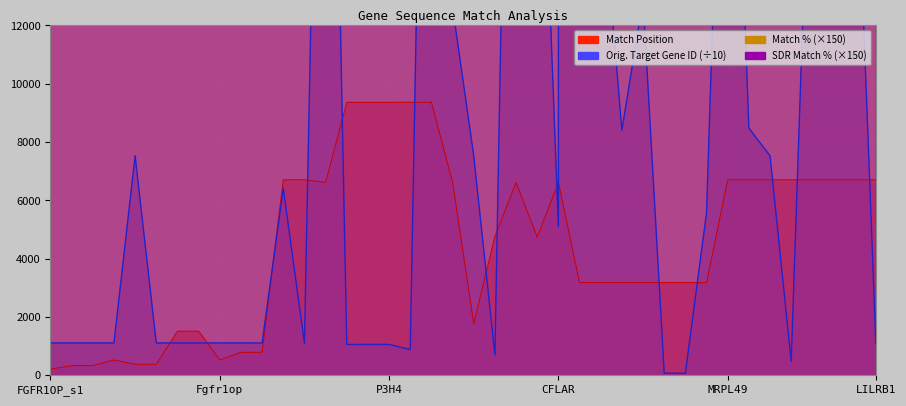

True or false: SDR Match % has a value of 9944.9 at 34.

False